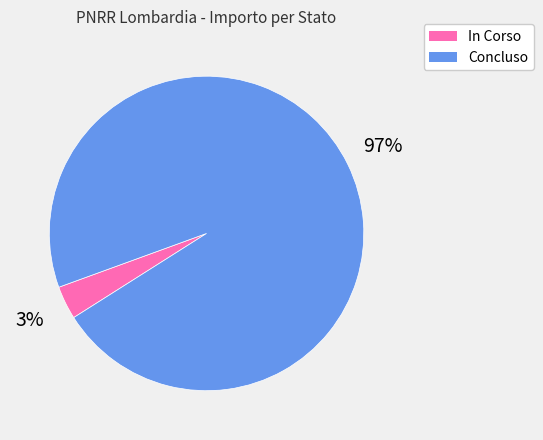

Between Concluso and In Corso, which is larger?

Concluso